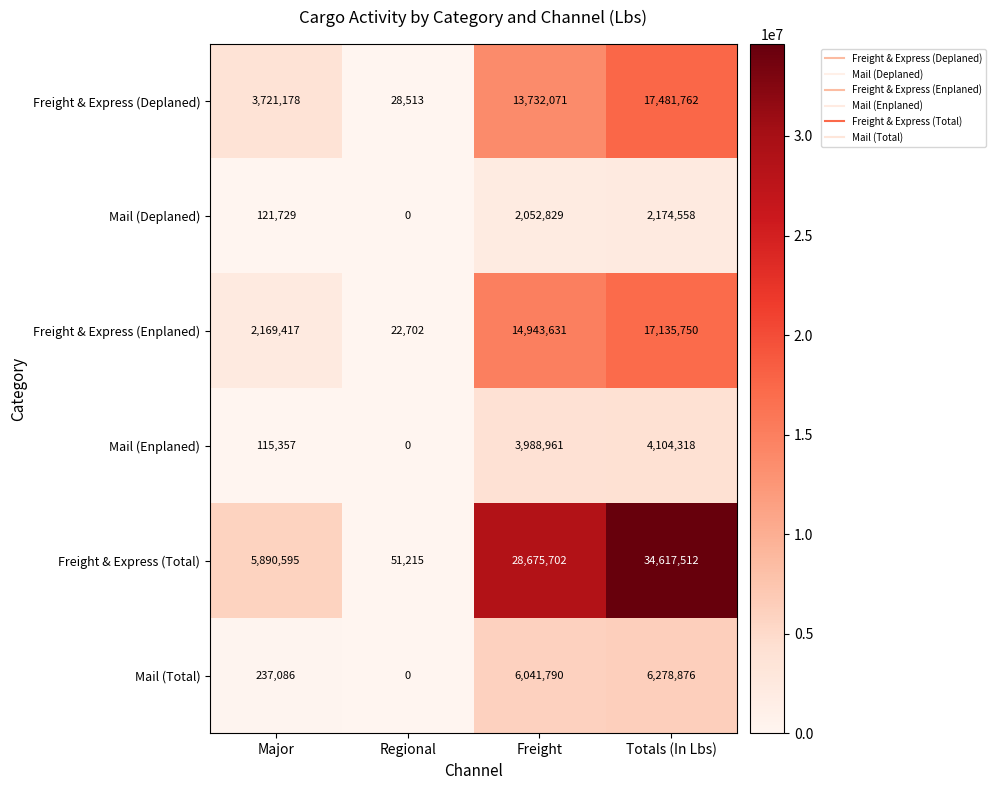

Which series changed the most between Regional and Totals (In Lbs)?

Freight & Express (Total)